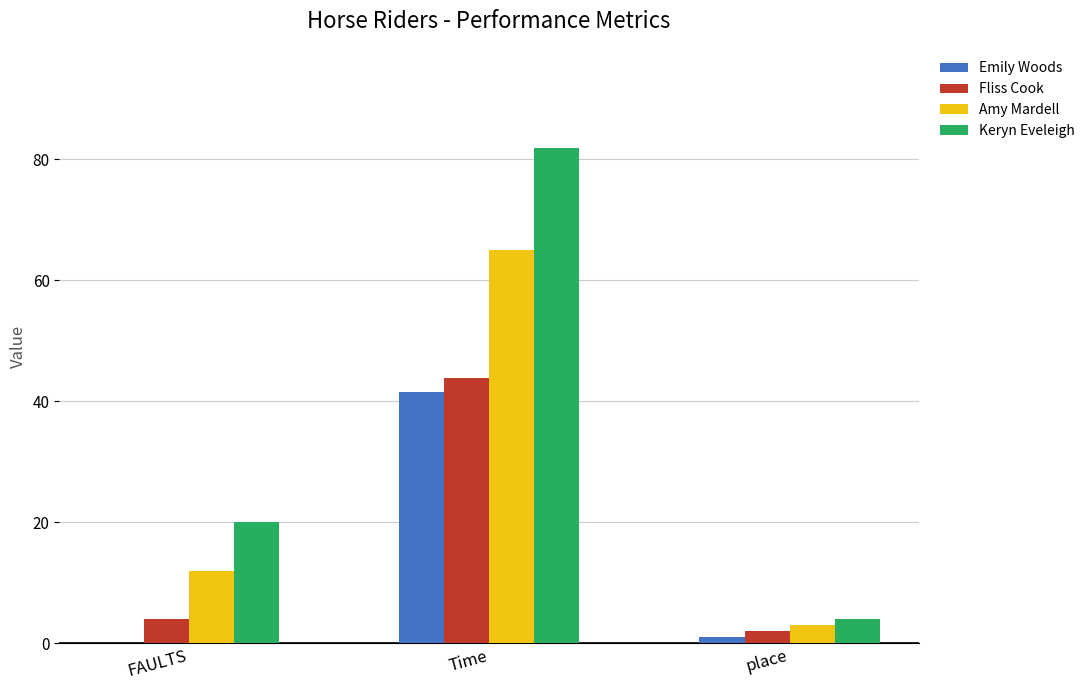

Count the number of categories in the chart.

3